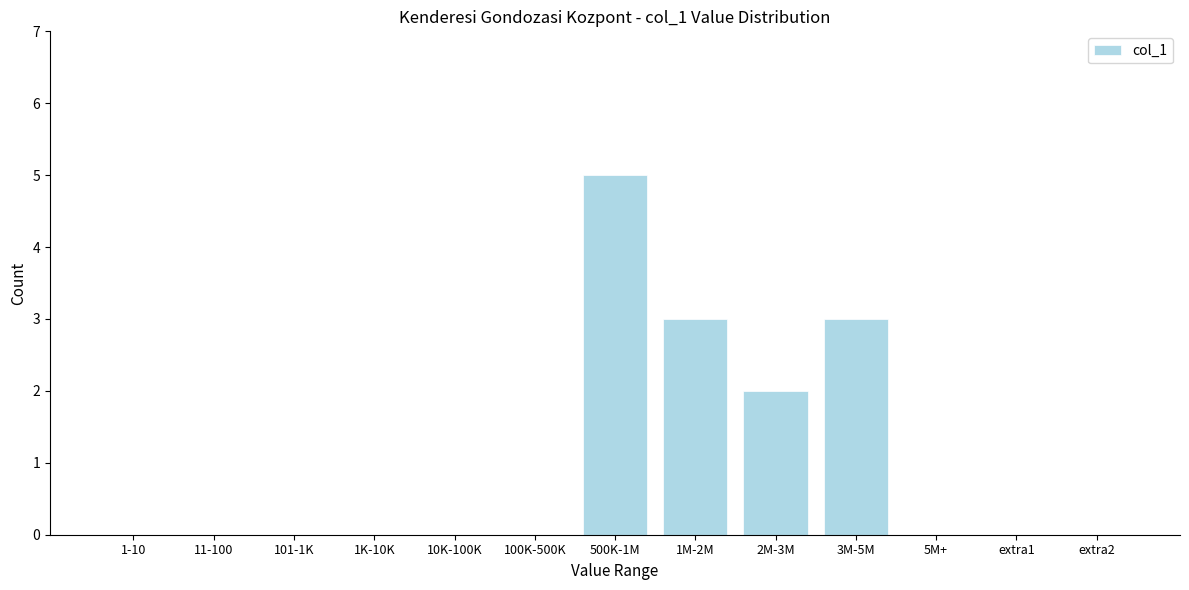

Reading left to right, extract all data points from this chart.

1-10=0	11-100=0	101-1K=0	1K-10K=0	10K-100K=0	100K-500K=0	500K-1M=5	1M-2M=3	2M-3M=2	3M-5M=3	5M+=0	extra1=0	extra2=0